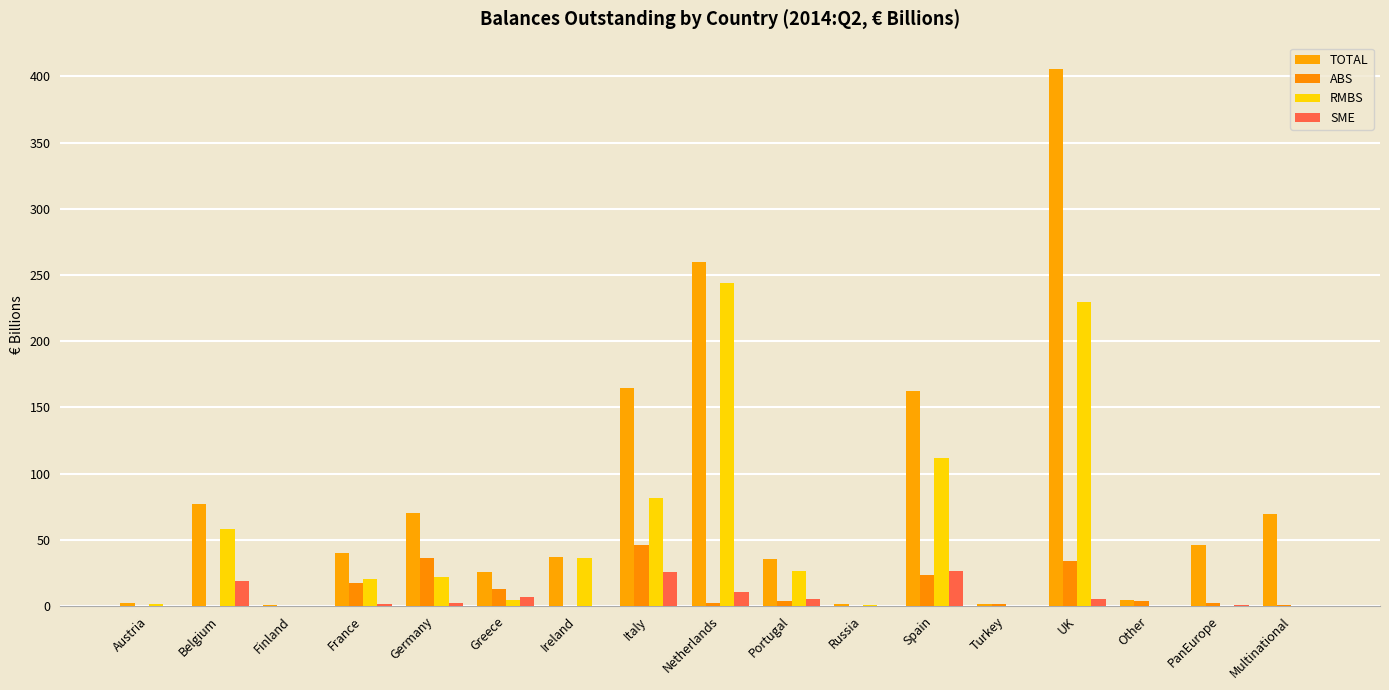

Reading left to right, extract all data points from this chart.

TOTAL: 2.2	77.2	0.9	39.8	70.4	25.7	36.7	165.0	259.6	35.8	1.2	162.4	1.8	405.3	4.8	46.4	69.1
ABS: 0.3	0.0	0.4	17.6	36.1	13.0	0.3	45.8	2.3	3.9	0.0	23.3	1.8	34.3	3.9	2.1	0.5
RMBS: 1.8	58.2	0.0	20.0	21.7	4.2	36.3	81.6	244.3	26.6	1.1	111.6	0.0	229.3	0.3	0.2	0.0
SME: 0.0	18.9	0.0	1.2	2.3	6.7	0.0	25.8	10.4	5.3	0.0	26.7	0.0	5.4	0.1	0.9	0.4